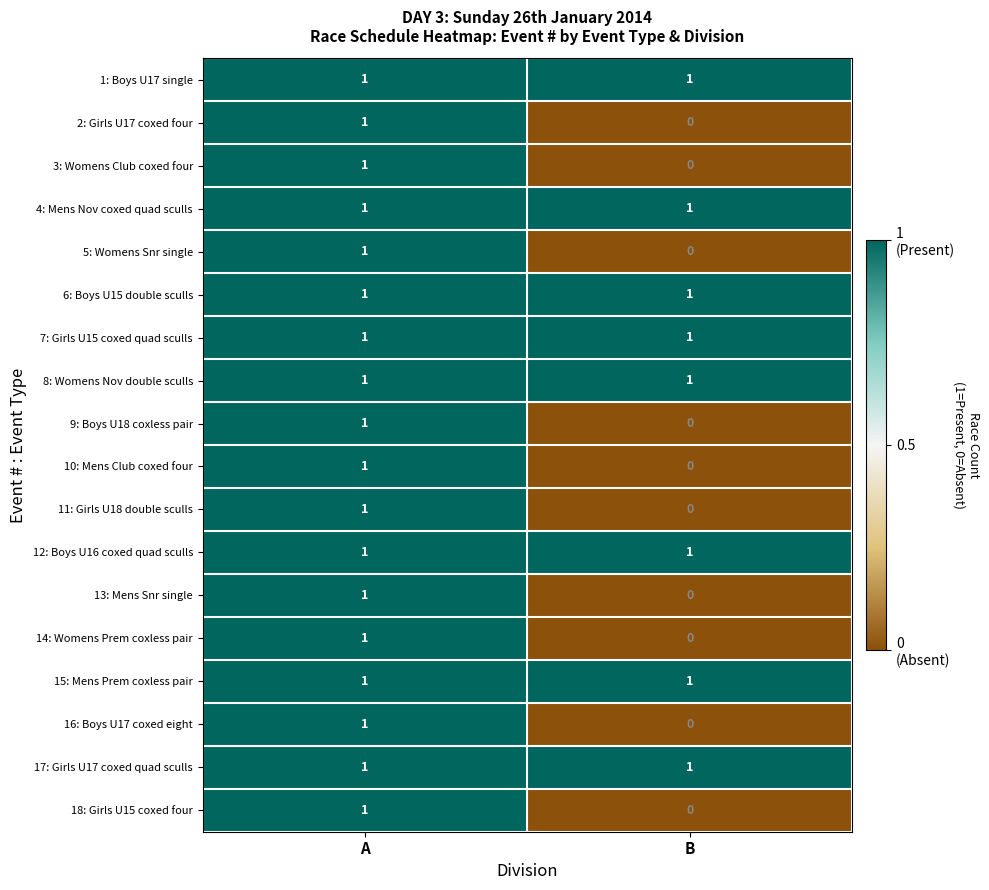

At which category is the sum across all series the highest?

A